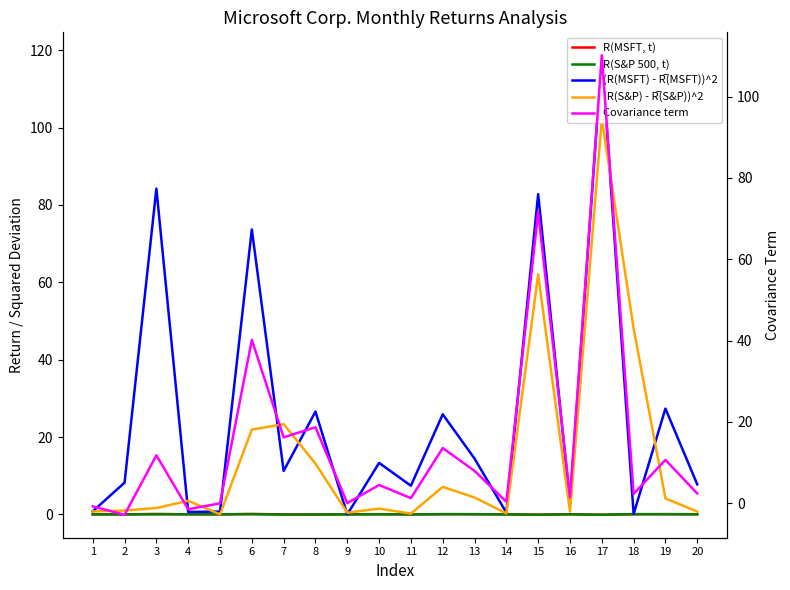

Where is (R(MSFT) - R̅(MSFT))^2 nearest to the value 59?

6